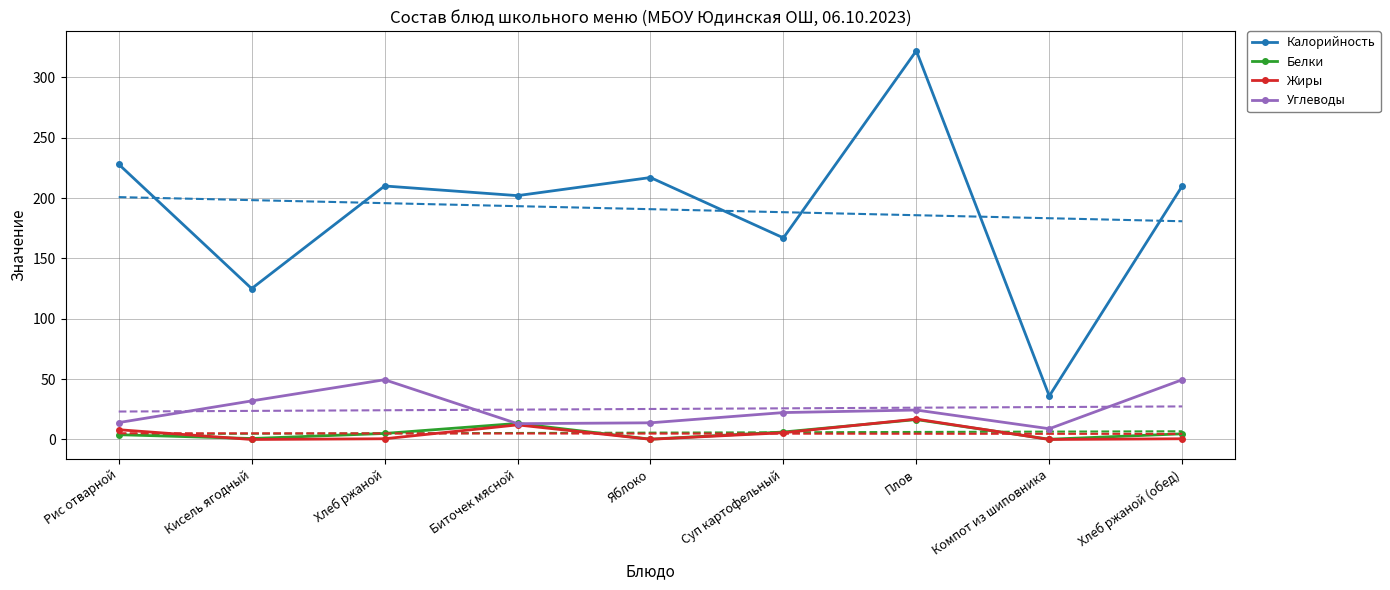

What is the total value across all series at Суп картофельный?

201.1